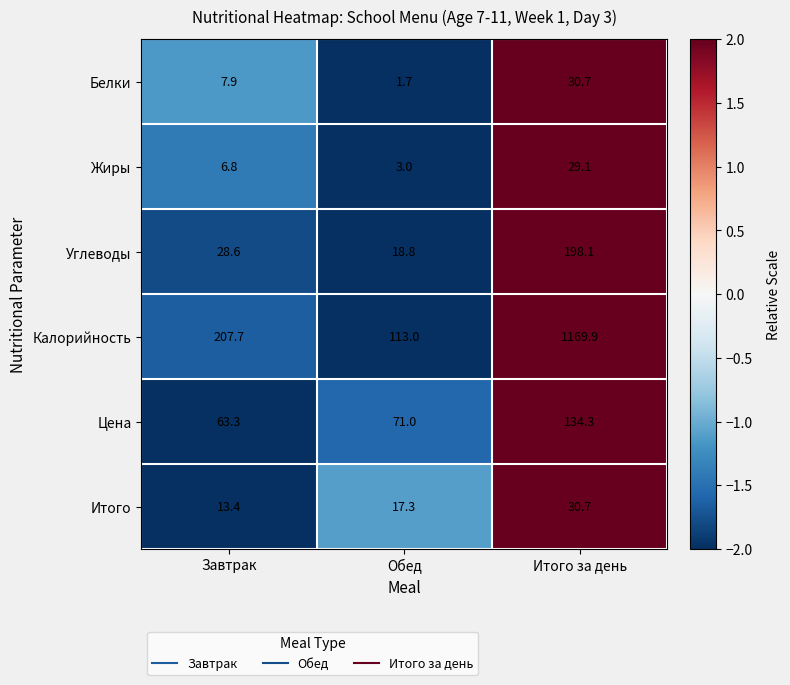

Where does the Итого series first go above 17?

Обед